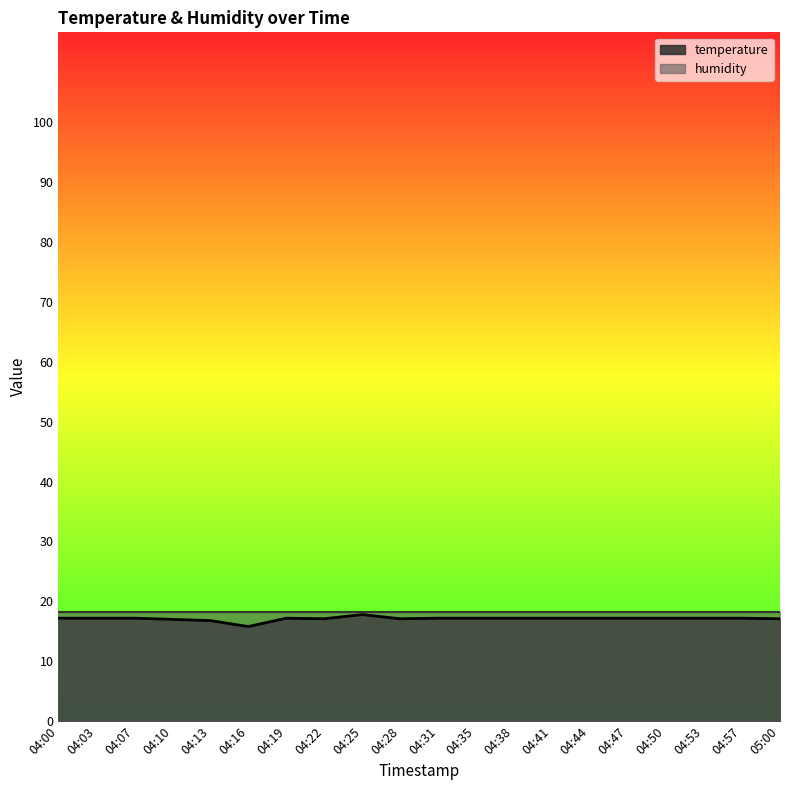

The chart shows a value of 17.2 at 04:38. True or false?

True